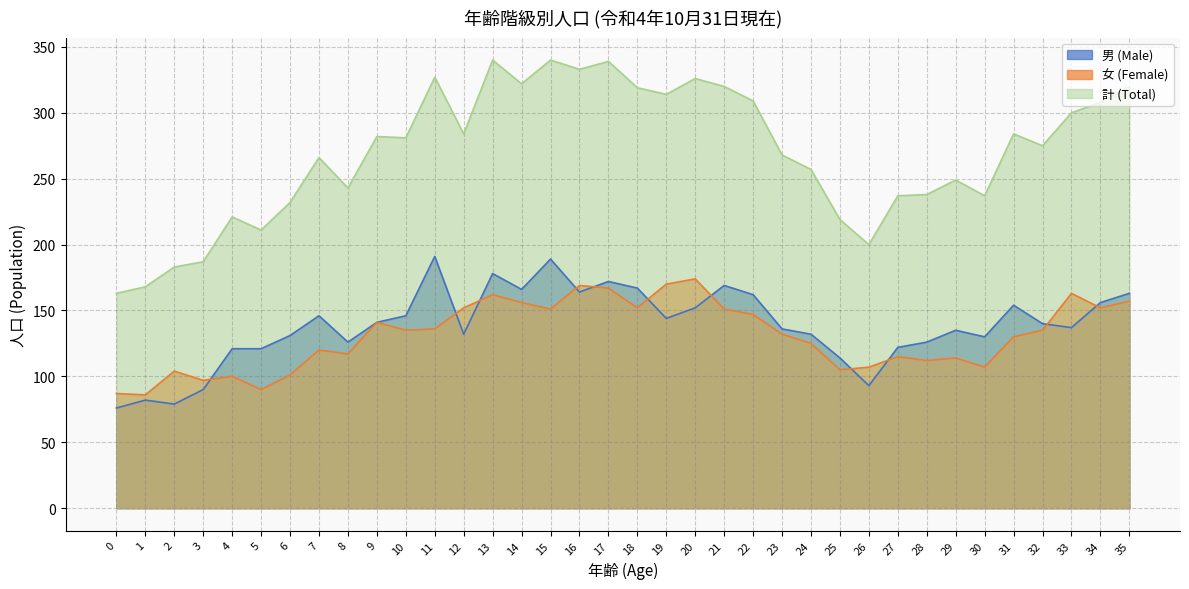

What is the greatest value displayed?

340